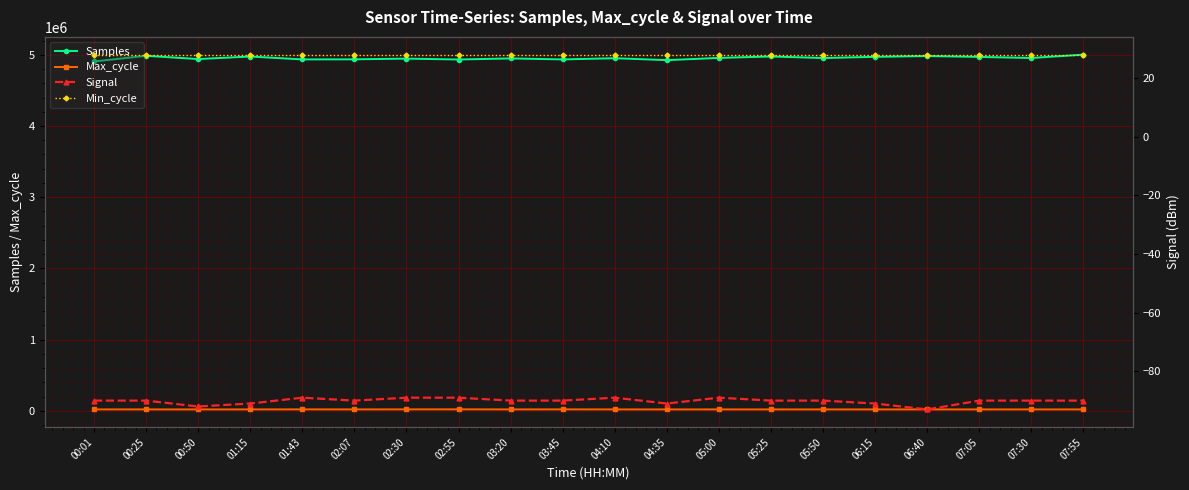

Rank the series by their maximum value, from highest to lowest.

Samples, Max_cycle, Min_cycle, Signal